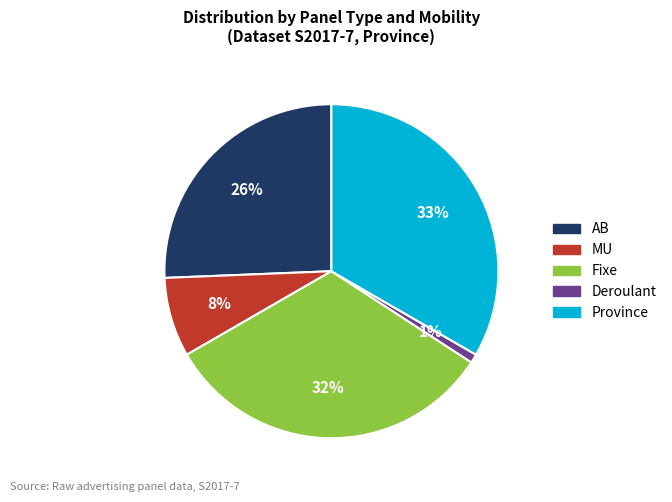

Does any single category account for the majority?

No